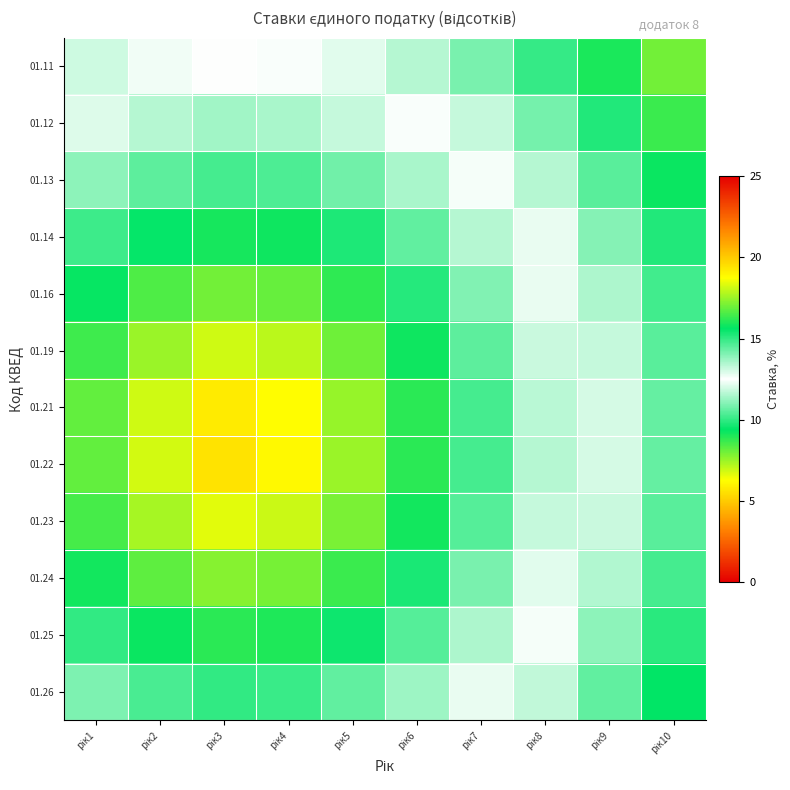

Reading left to right, extract all data points from this chart.

01.11: рік1=11.9	рік2=12.3	рік3=12.5	рік4=12.4	рік5=12.1	рік6=11.6	рік7=10.9	рік8=10.0	рік9=9.0	рік10=8.0
01.12: рік1=12.9	рік2=13.4	рік3=13.6	рік4=13.6	рік5=13.2	рік6=12.6	рік7=11.8	рік8=10.8	рік9=9.8	рік10=8.7
01.13: рік1=13.9	рік2=14.5	рік3=14.8	рік4=14.7	рік5=14.2	рік6=13.5	рік7=12.6	рік8=11.6	рік9=10.5	рік10=9.3
01.14: рік1=14.9	рік2=15.6	рік3=15.9	рік4=15.8	рік5=15.2	рік6=14.4	рік7=13.4	рік8=12.2	рік9=11.0	рік10=9.8
01.16: рік1=15.7	рік2=16.6	рік3=17.0	рік4=16.9	рік5=16.2	рік6=15.2	рік7=14.0	рік8=12.8	рік9=11.5	рік10=10.2
01.19: рік1=16.4	рік2=17.5	рік3=18.1	рік4=17.9	рік5=17.0	рік6=15.8	рік7=14.5	рік8=13.2	рік9=11.8	рік10=10.5
01.21: рік1=16.8	рік2=18.1	рік3=19.2	рік4=18.8	рік5=17.5	рік6=16.1	рік7=14.7	рік8=13.4	рік9=12.0	рік10=10.6
01.22: рік1=16.8	рік2=18.2	рік3=19.4	рік4=18.9	рік5=17.5	рік6=16.2	рік7=14.8	рік8=13.4	рік9=12.0	рік10=10.6
01.23: рік1=16.5	рік2=17.6	рік3=18.4	рік4=18.1	рік5=17.1	рік6=15.9	рік7=14.6	рік8=13.2	рік9=11.9	рік10=10.5
01.24: рік1=15.9	рік2=16.8	рік3=17.3	рік4=17.1	рік5=16.3	рік6=15.3	рік7=14.1	рік8=12.9	рік9=11.6	рік10=10.2
01.25: рік1=15.0	рік2=15.8	рік3=16.1	рік4=16.0	рік5=15.4	рік6=14.6	рік7=13.5	рік8=12.4	рік9=11.1	рік10=9.9
01.26: рік1=14.1	рік2=14.7	рік3=15.0	рік4=14.9	рік5=14.4	рік6=13.7	рік7=12.8	рік8=11.7	рік9=10.6	рік10=9.4